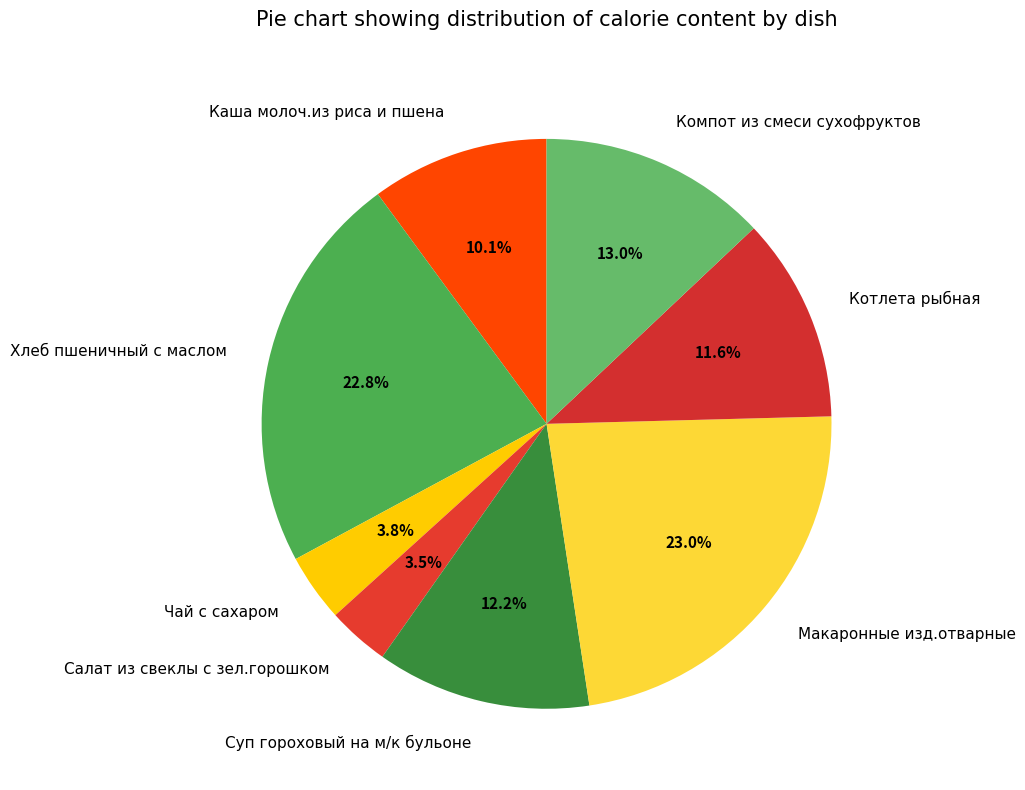

Does Суп гороховый на м/к бульоне represent more than half of the total?

No